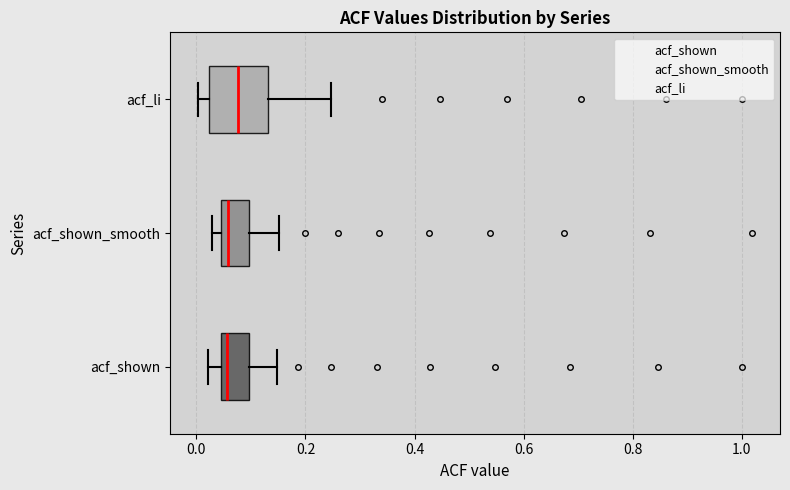

Where is the left edge of the box for acf_li on the x-axis? The values are not printed on the chart, so give them approximately, as read against the axis.

0.02